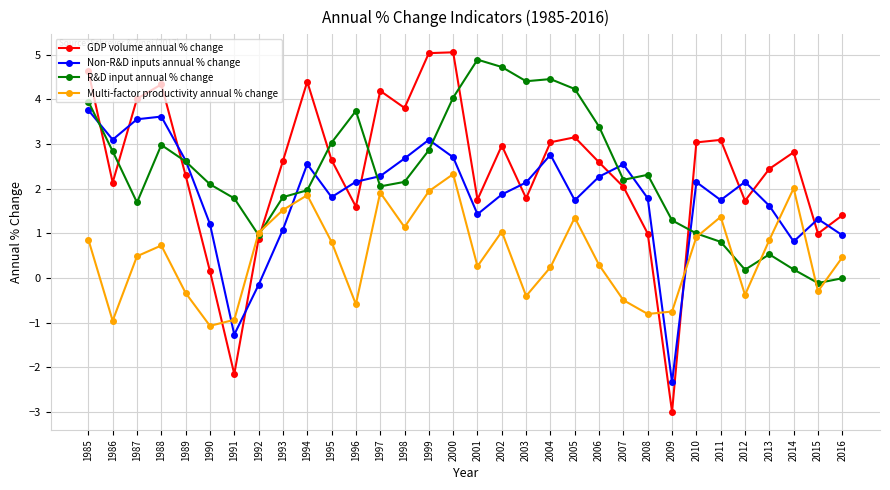

How many intersections are there between GDP volume annual % change and Multi-factor productivity annual % change?

4